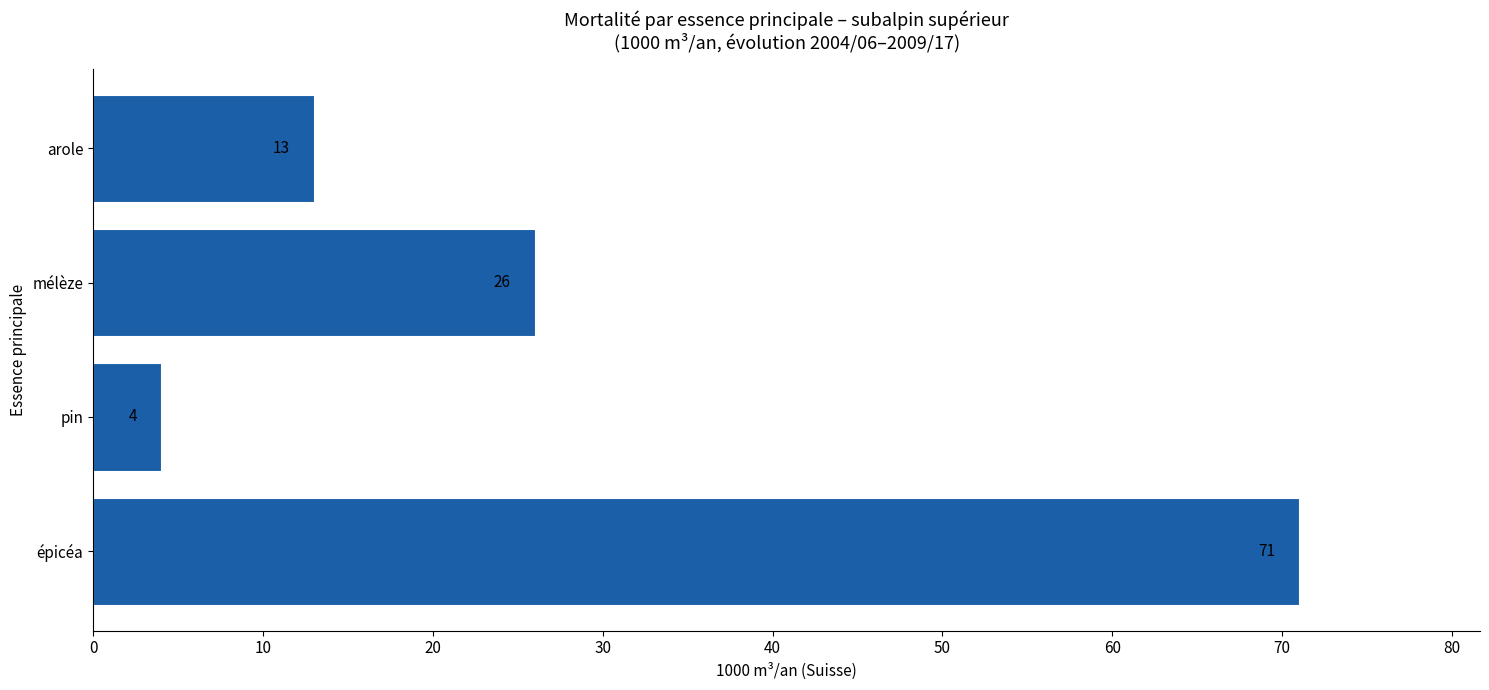

What is the sum of the values at pin and épicéa?

75